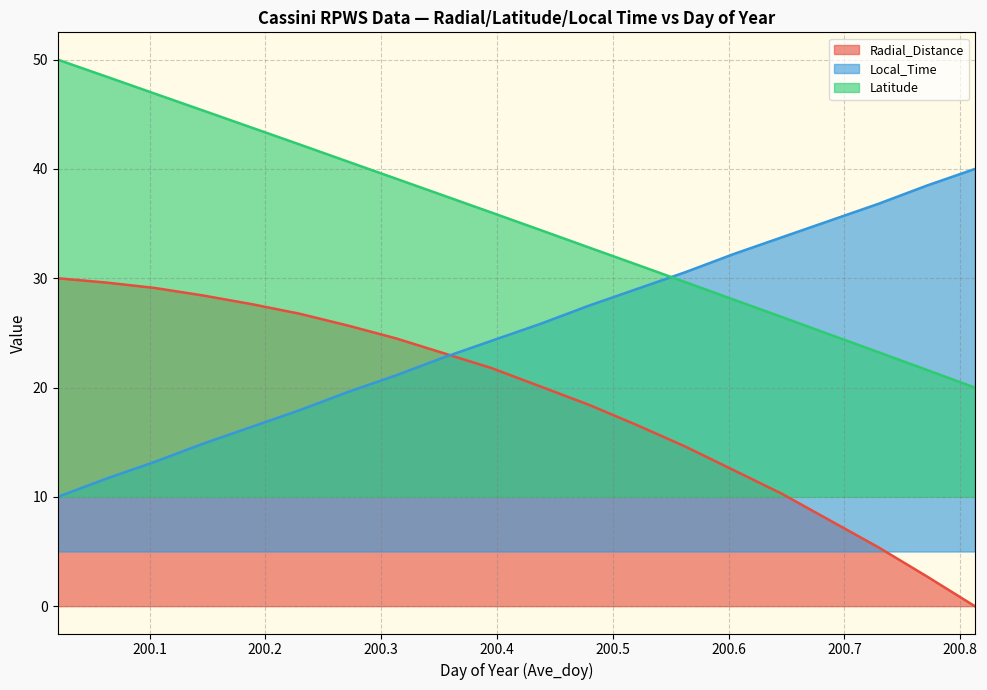

List the labels in order of Latitude value, largest first.

200.0208, 200.0625, 200.1042, 200.1458, 200.1875, 200.2292, 200.2708, 200.3125, 200.3542, 200.3958, 200.4375, 200.4792, 200.5208, 200.5625, 200.6042, 200.6458, 200.6875, 200.7292, 200.7708, 200.8125